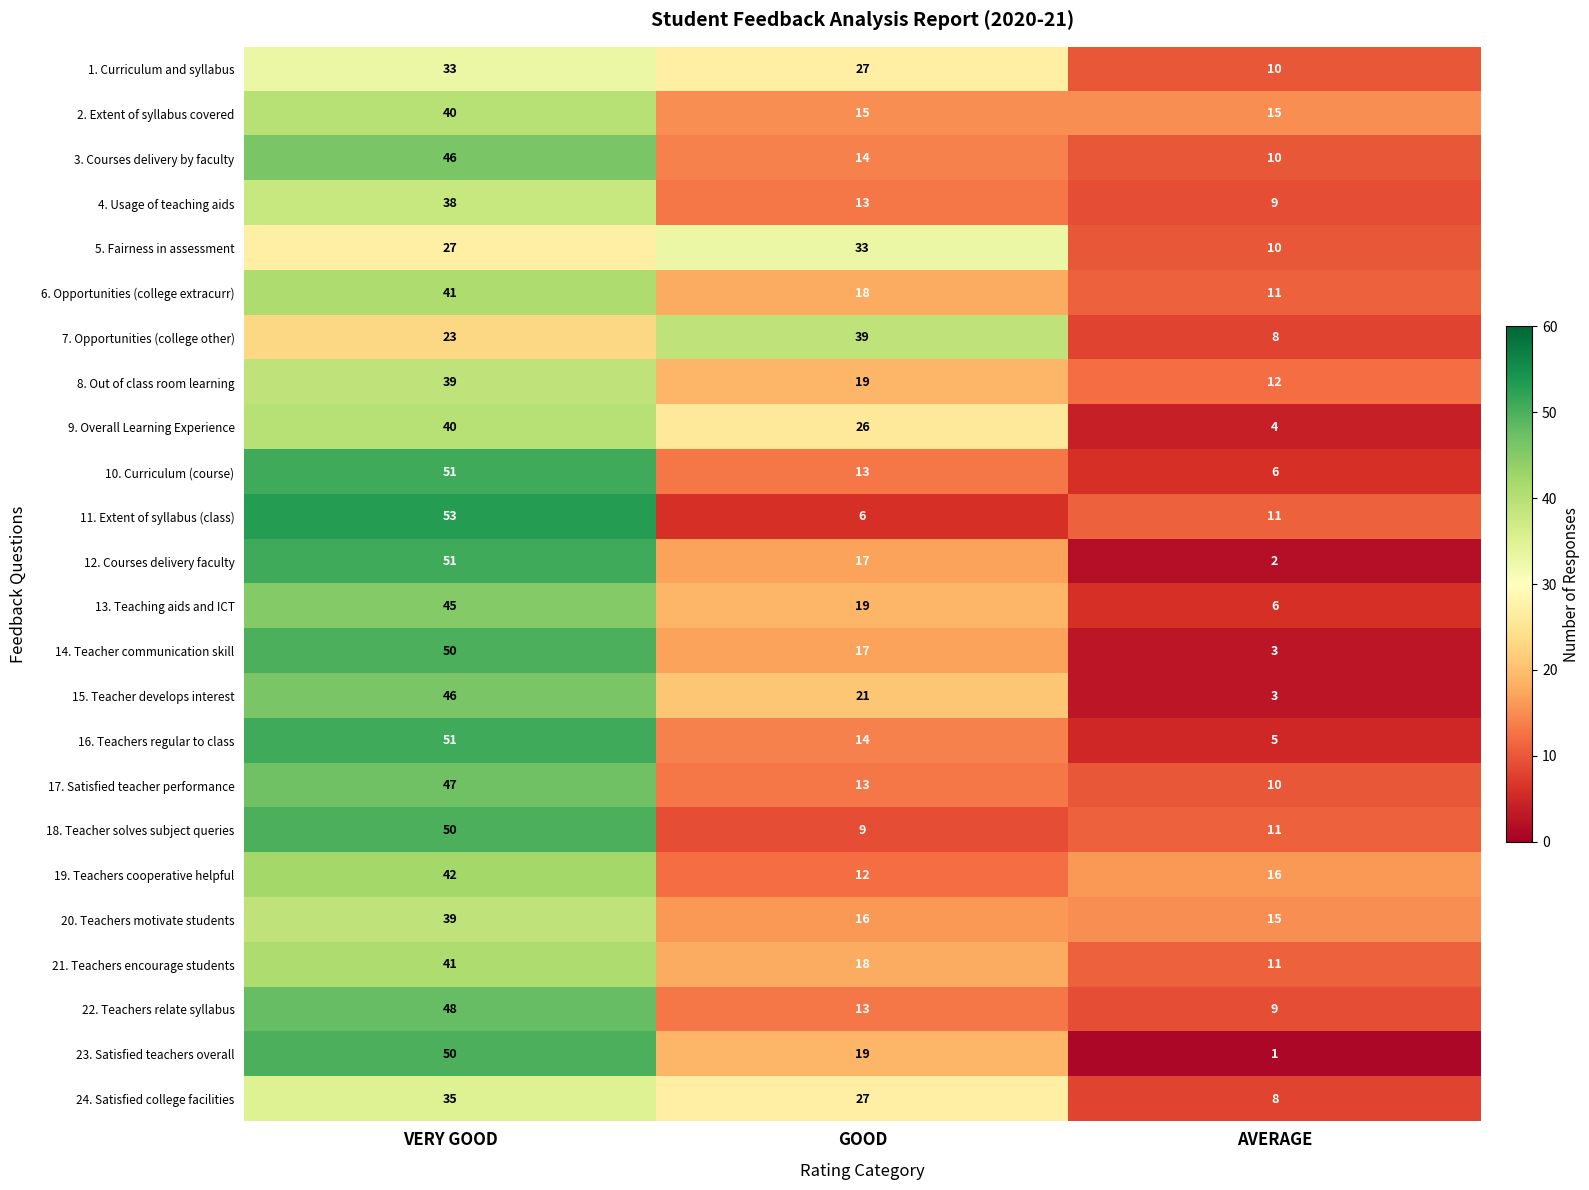

How many values in the 4. Usage of teaching aids series are below 13?

1